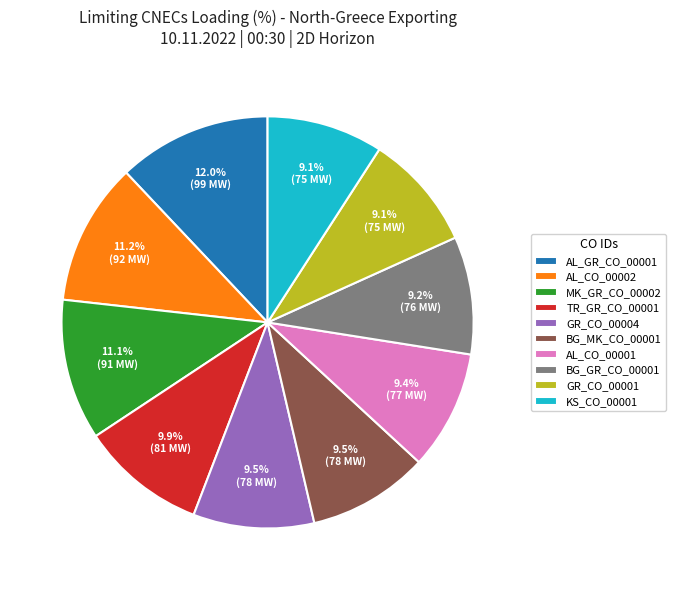

Does BG_MK_CO_00001 represent more than half of the total?

No